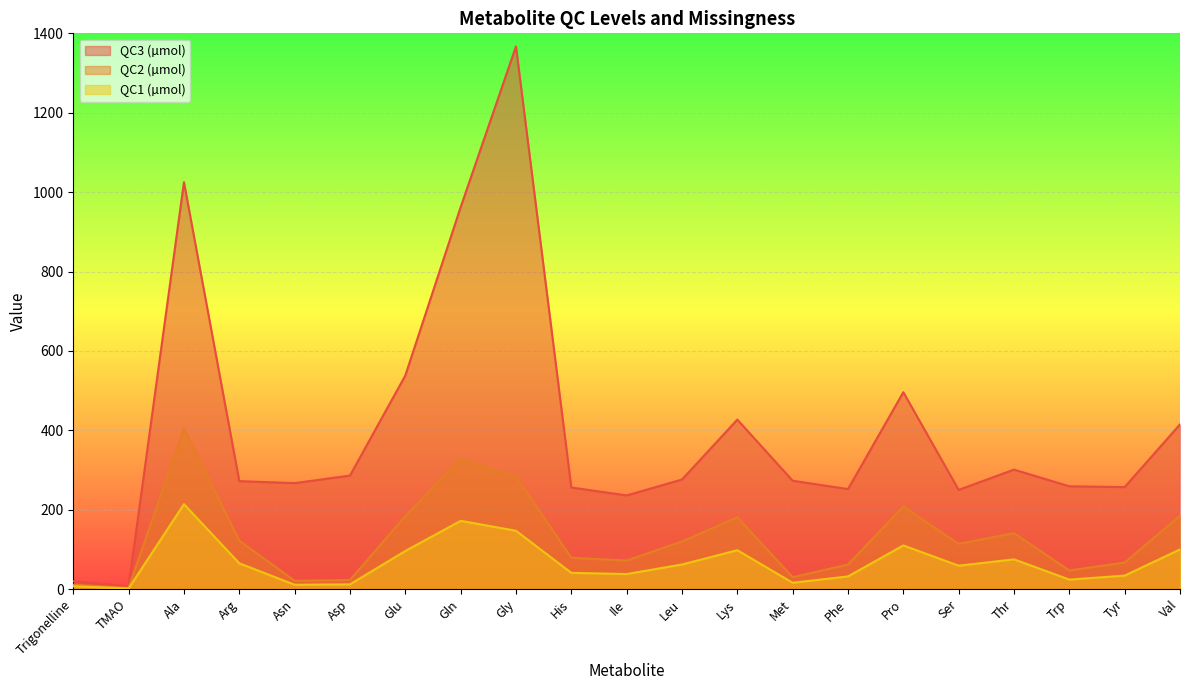

Which series has the largest total across all categories?

QC3 (µmol)